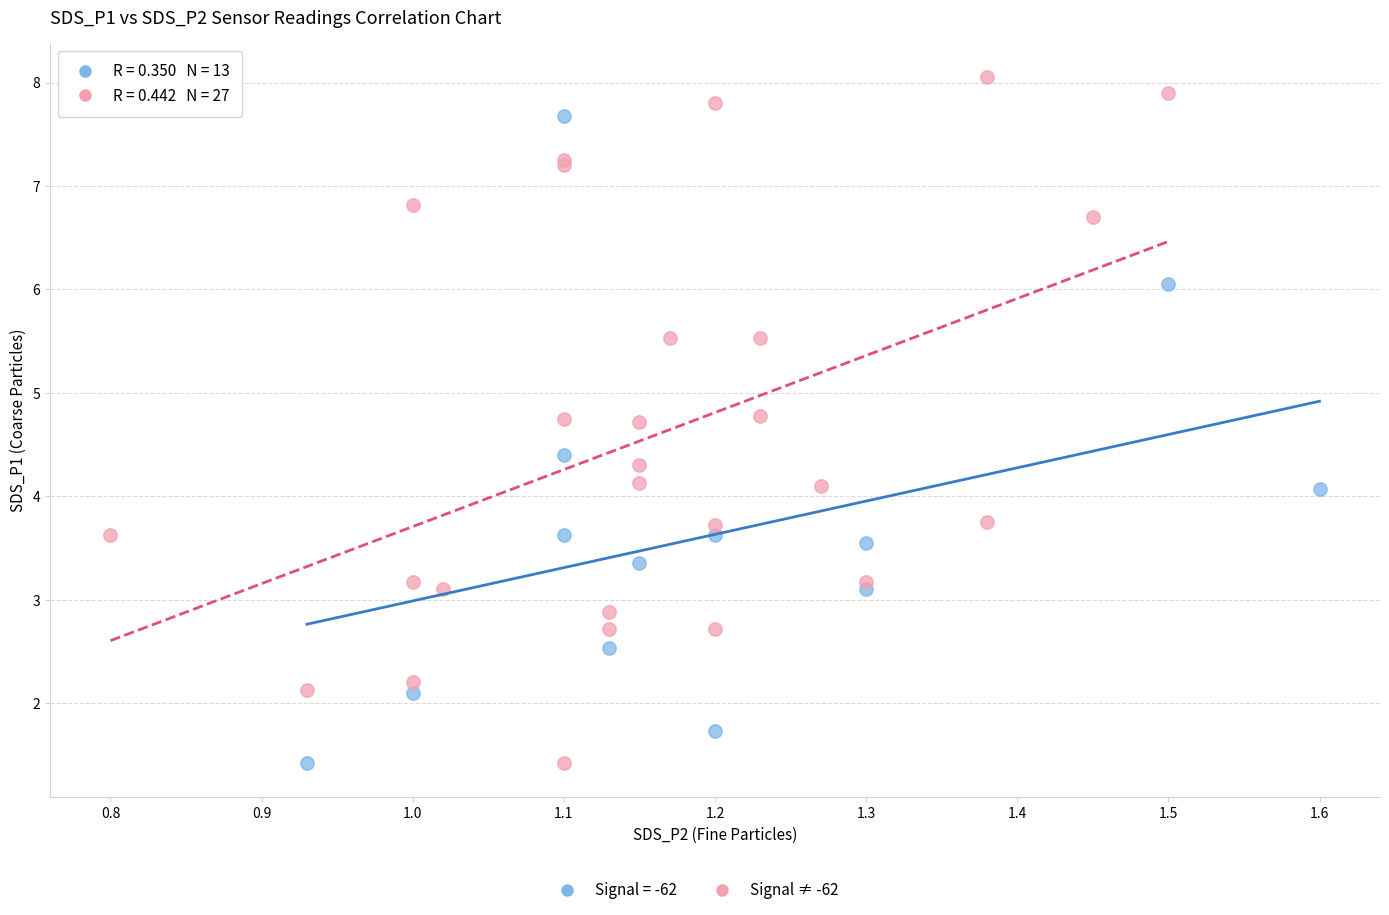

Which series reaches the maximum Y coordinate?

Signal ≠ -62